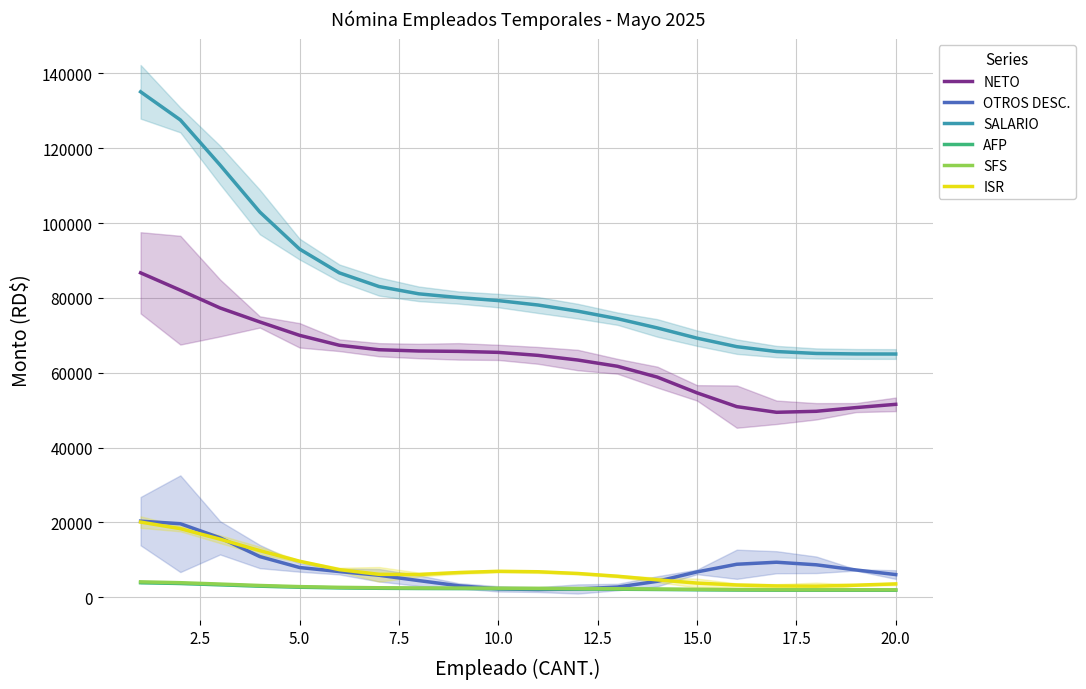

What is the average value of the SFS series?

2557.4